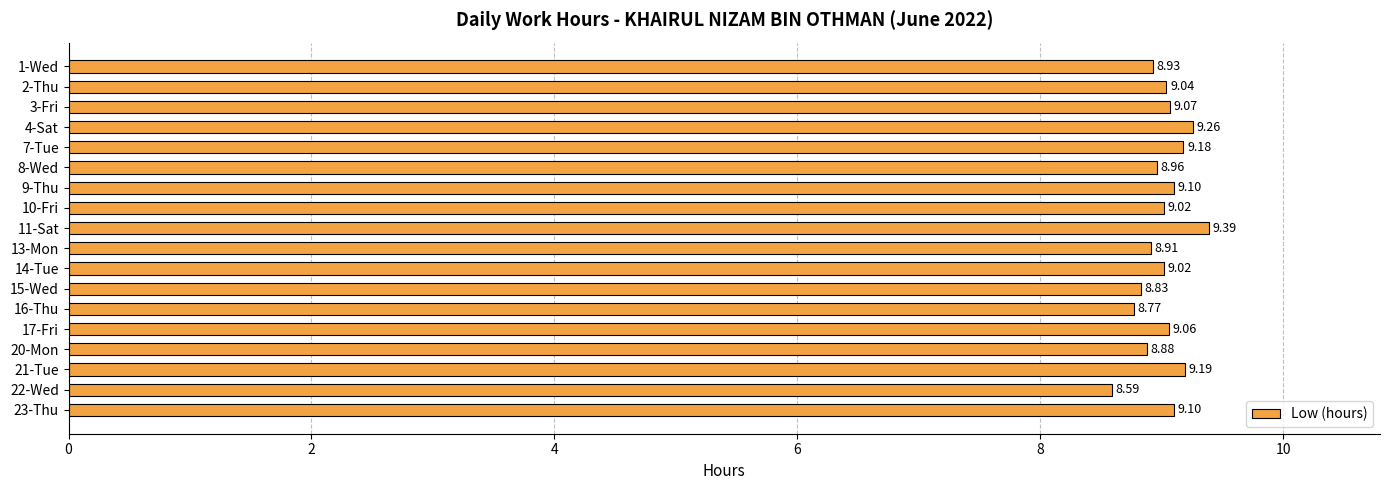

What is the sum of all values?

162.3